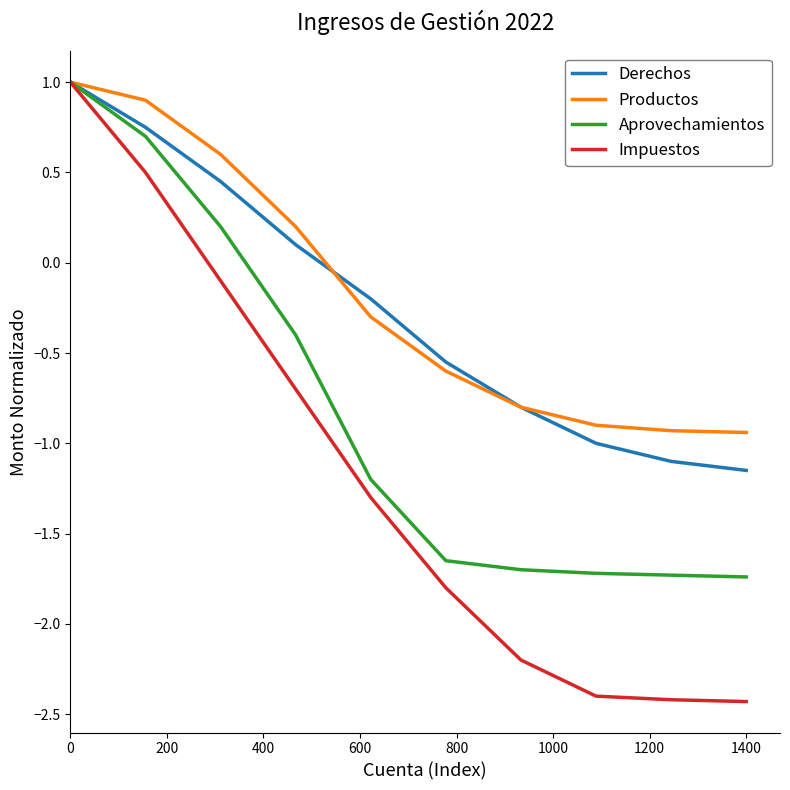

What is the smallest value displayed?

-2.4